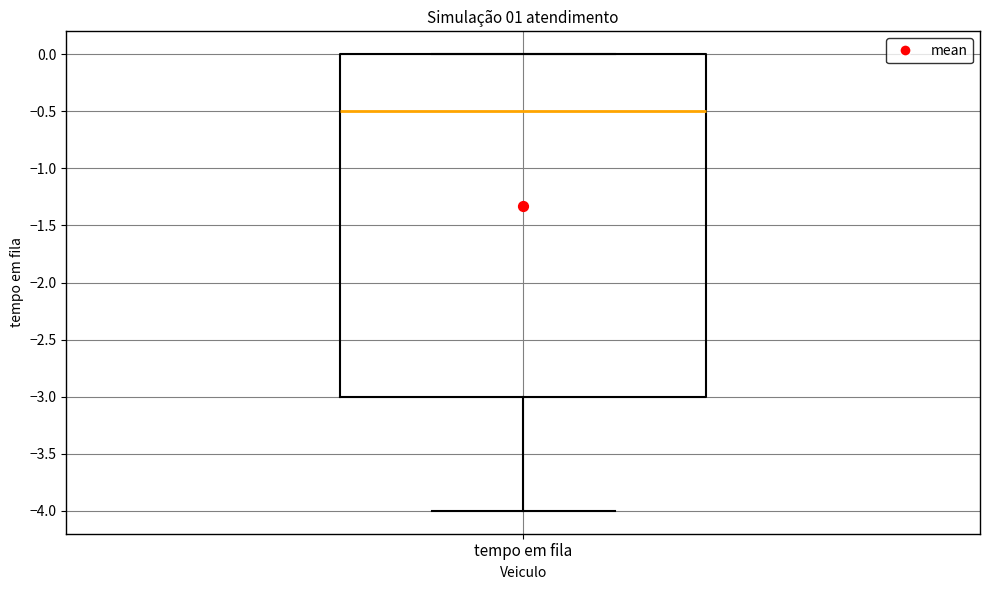

Where is the lower edge of the box for tempo em fila on the y-axis? The values are not printed on the chart, so give them approximately, as read against the axis.

-3.0